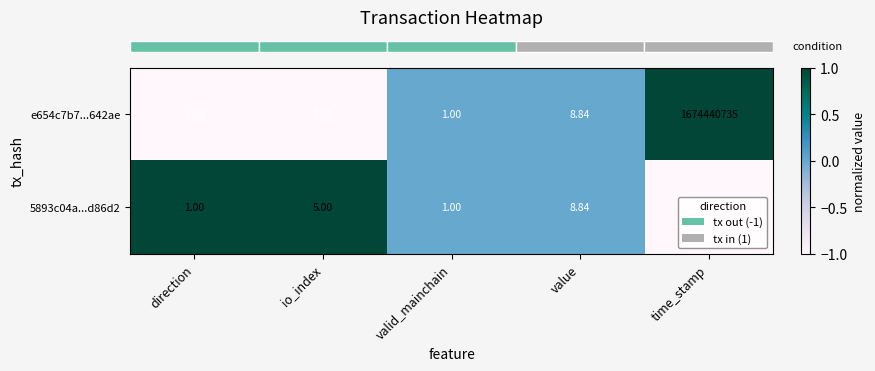

At how many categories does at least one series exceed 0?

5